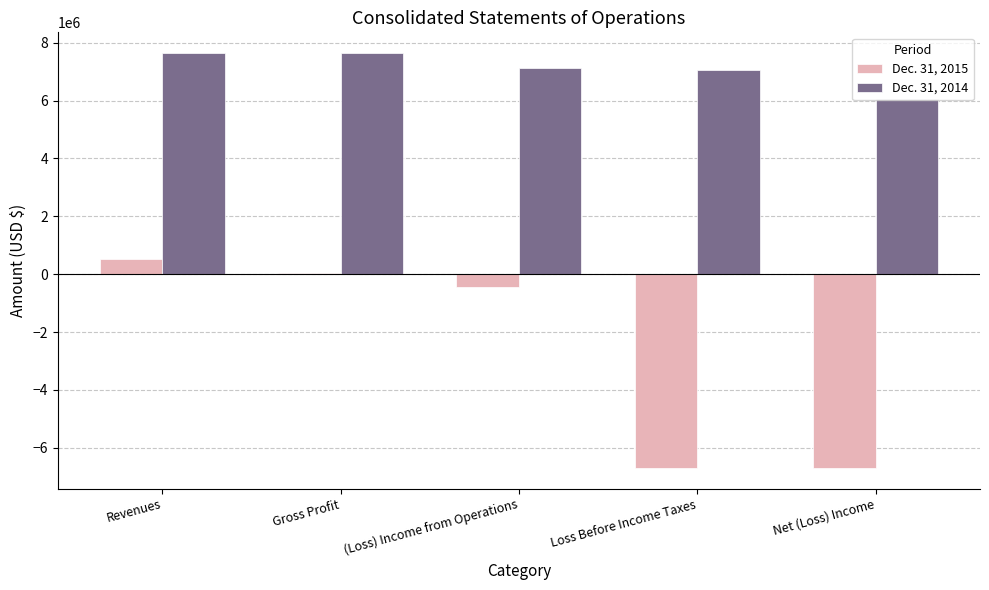

What is the maximum value for Dec. 31, 2015?

533802